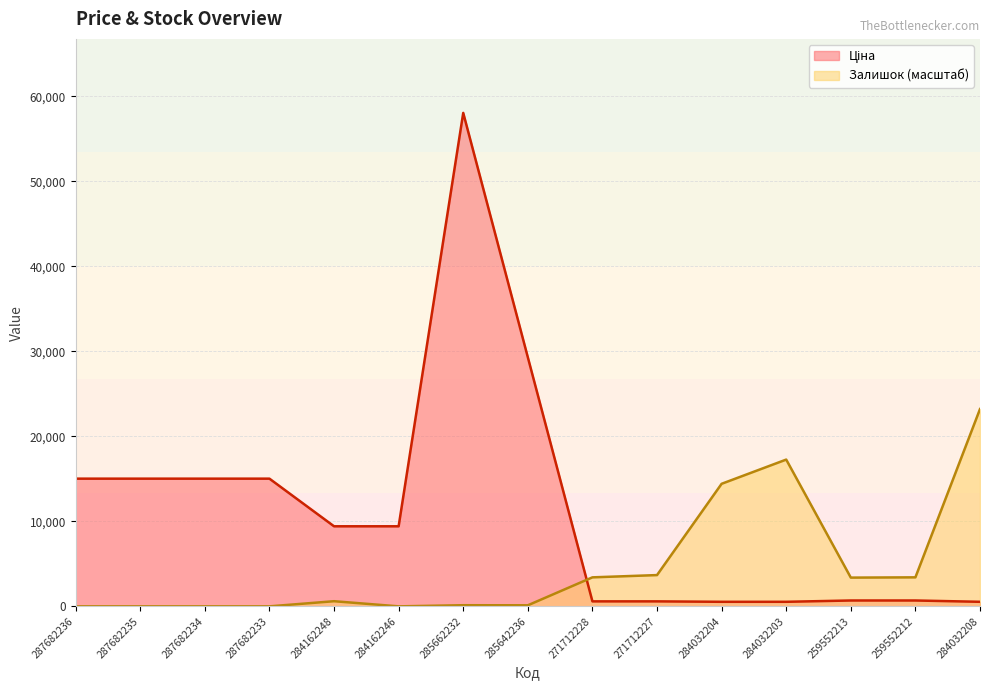

True or false: Ціна and Залишок cross at least once.

True